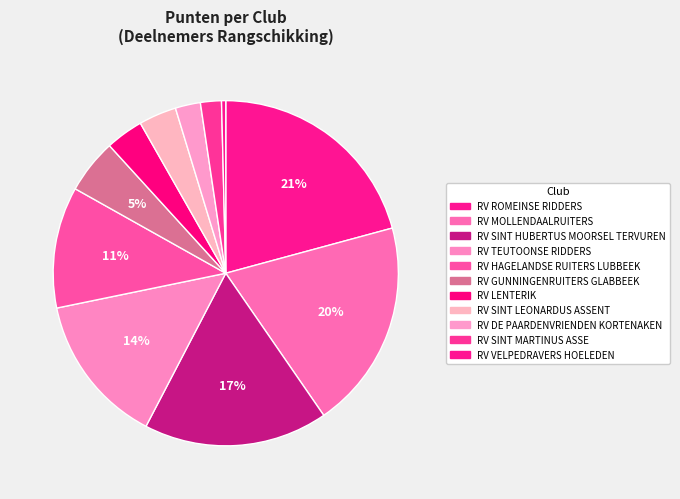

How many segments does this pie chart have?

11